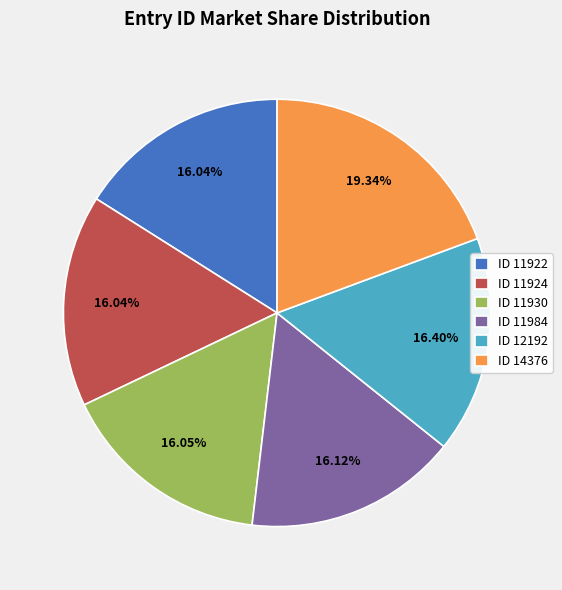

Does ID 11922 represent more than half of the total?

No